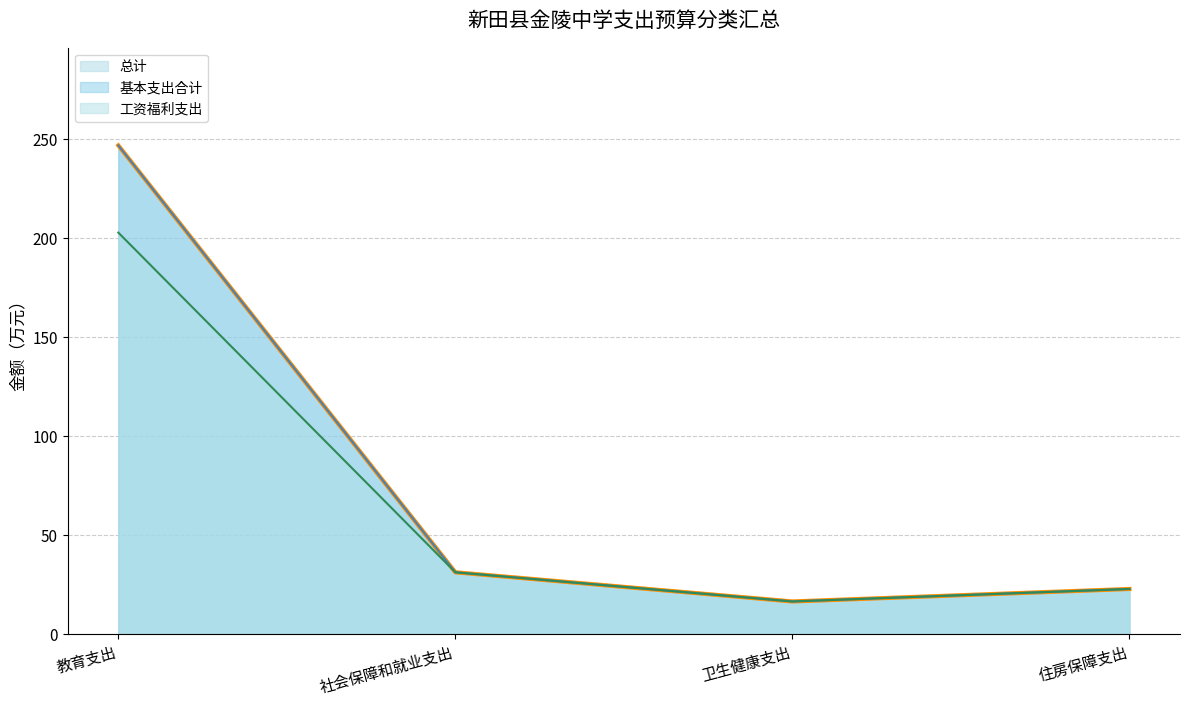

Between 社会保障和就业支出 and 住房保障支出, which series saw the biggest shift?

总计 (线)